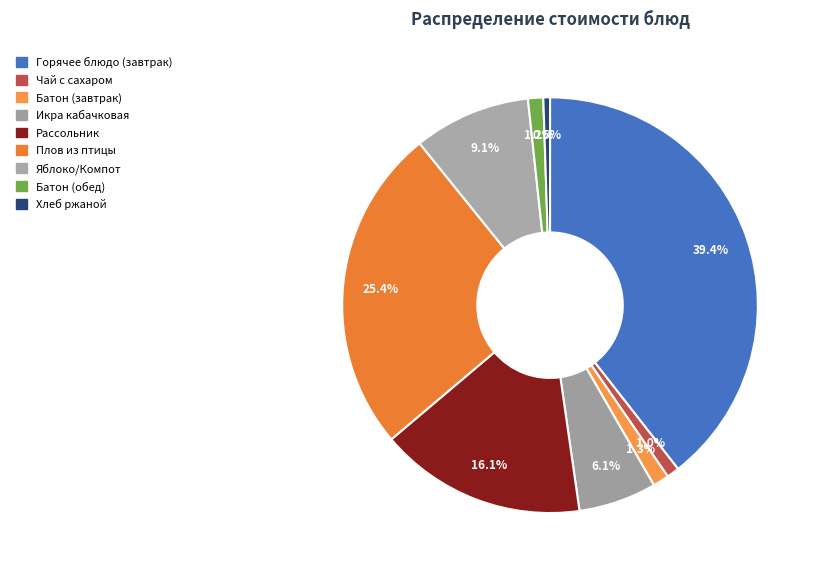

Count the number of slices in the pie.

9